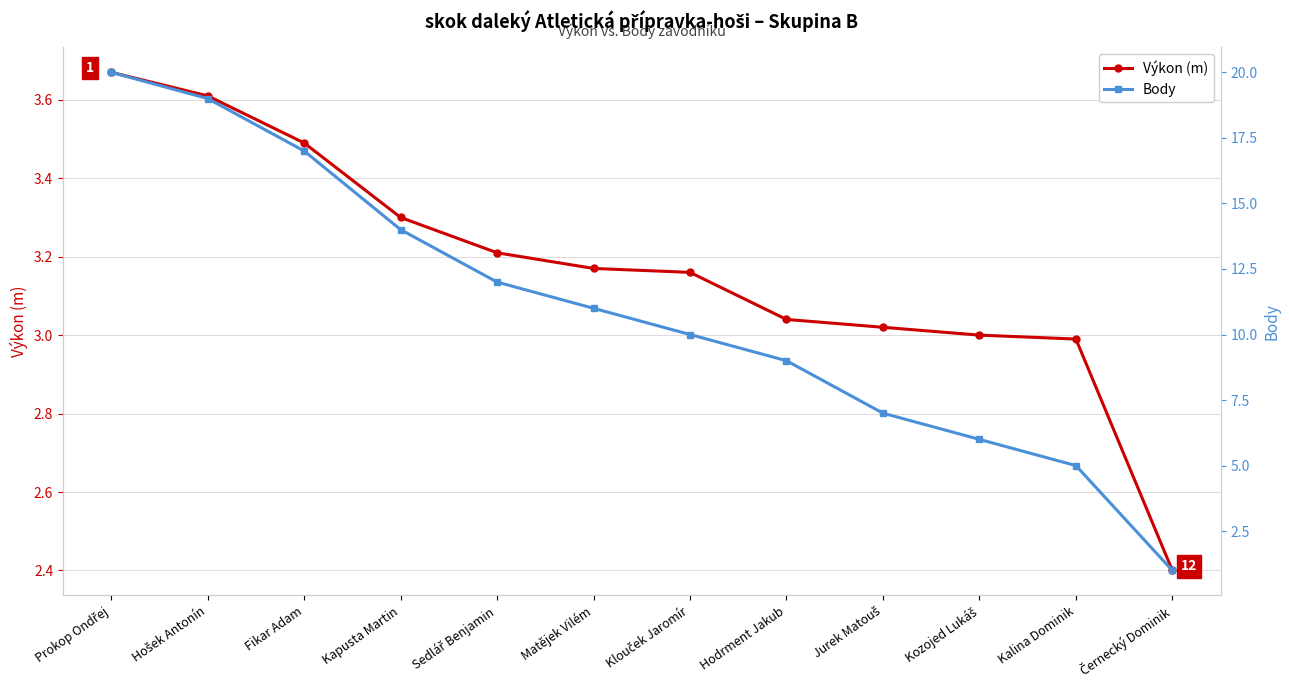

What is the spread (max minus min) of values at Hošek Antonín?

15.4